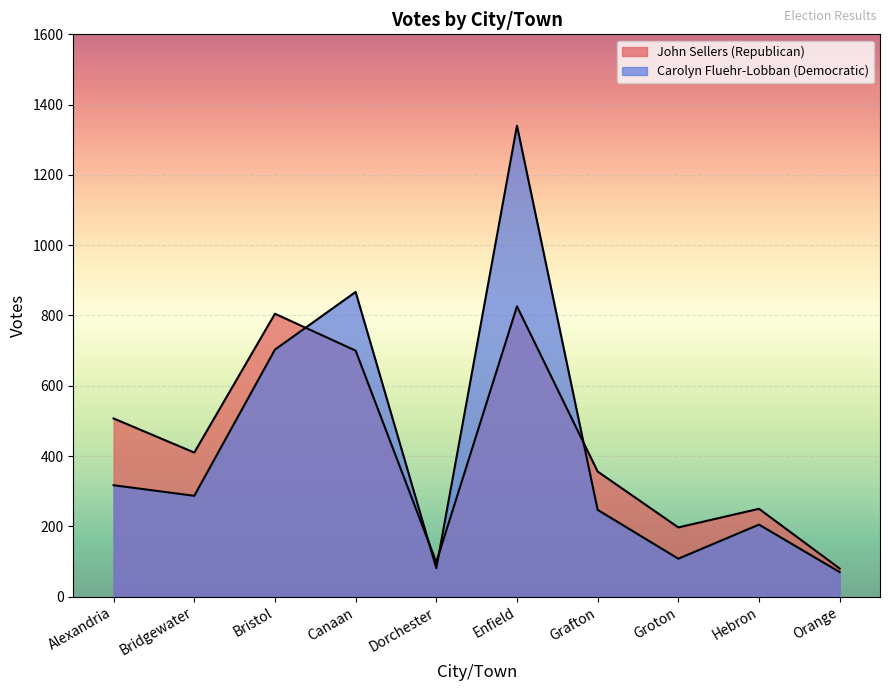

In Carolyn Fluehr-Lobban (Democratic), how many points are lower than both neighbors (excluding endpoints)?

3